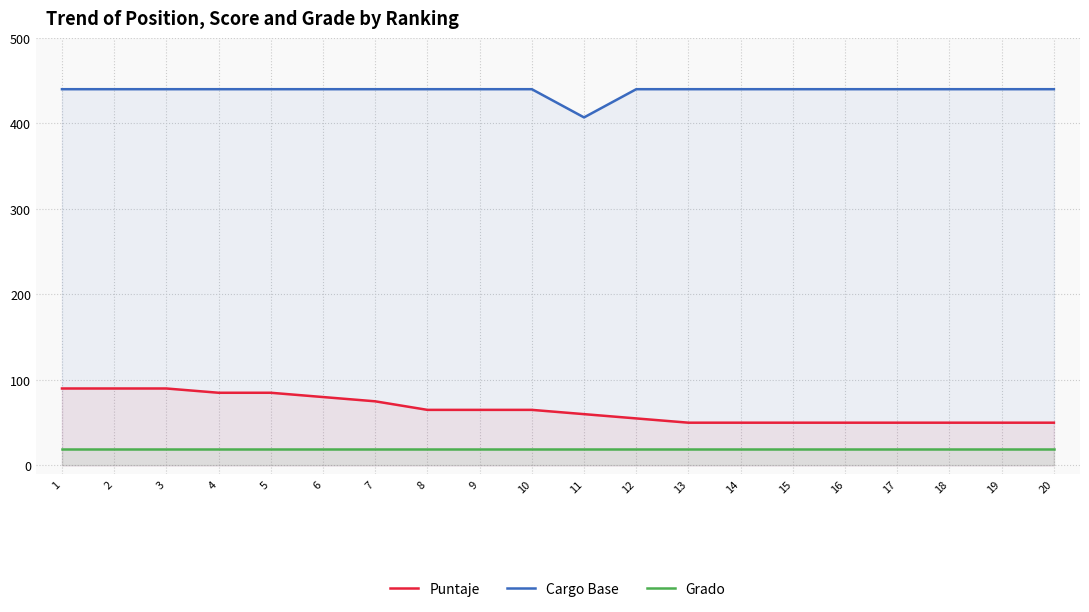

True or false: Cargo Base and Grado cross at least once.

False